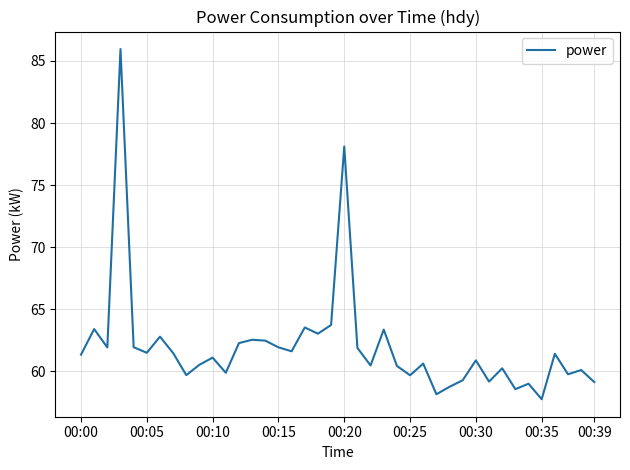

How many lines are shown in the chart?

1